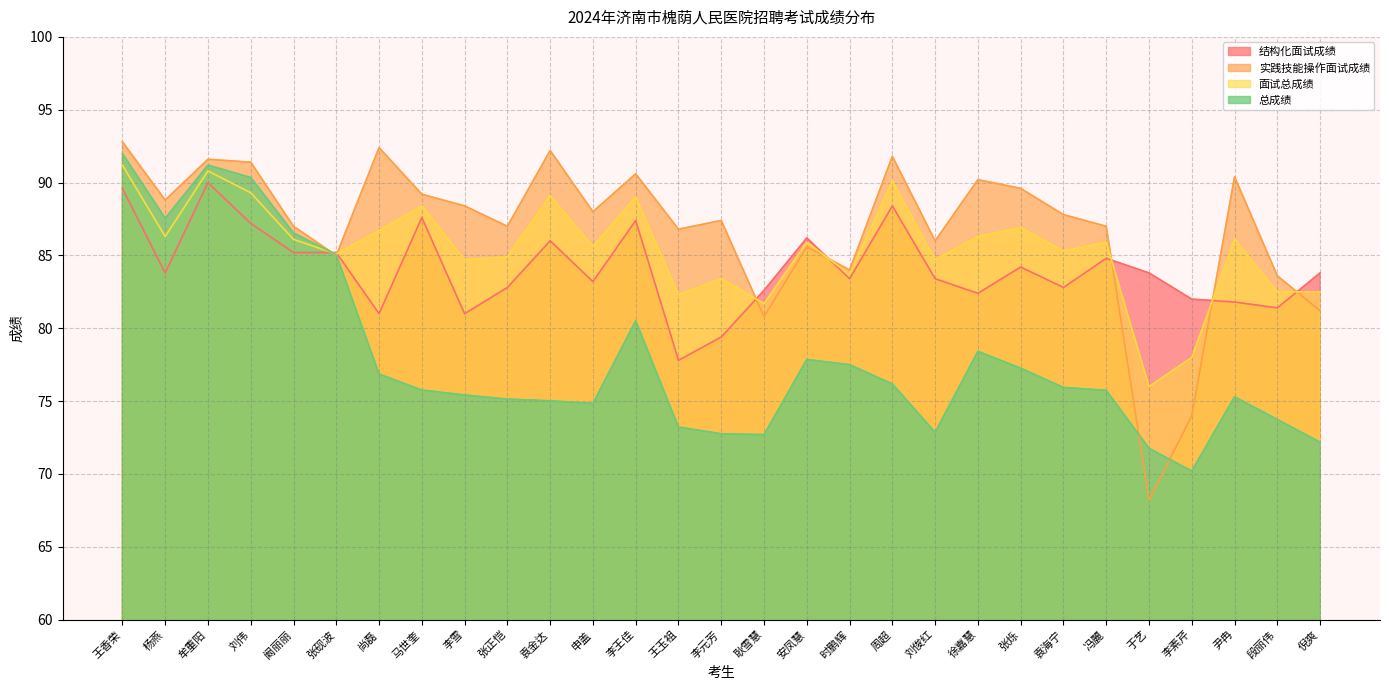

At which label is 结构化面试成绩 closest to 83?

张正恺